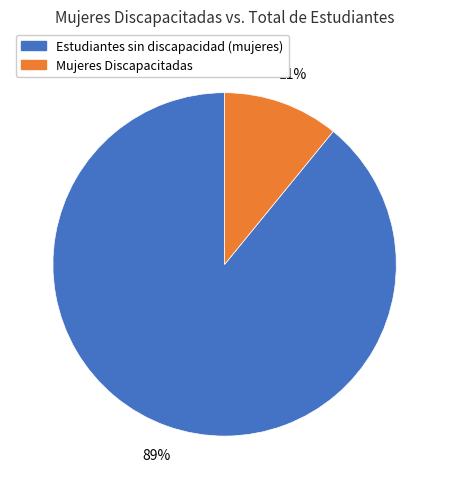

To the nearest percent, what is the average slice percentage?

50%